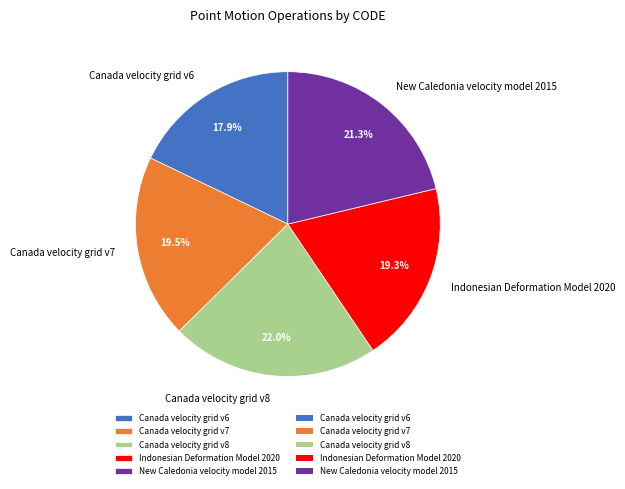

What is the ratio of the value at New Caledonia velocity model 2015 to the value at Indonesian Deformation Model 2020?

1.1